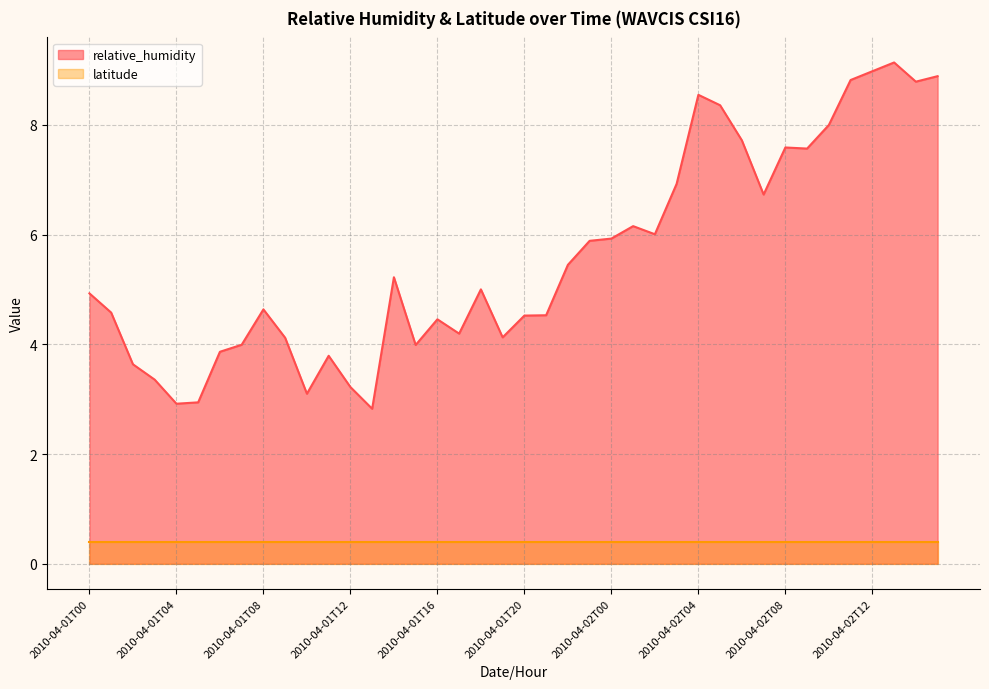

Is it true that the value at 2010-04-02T13 is 15.6?

False